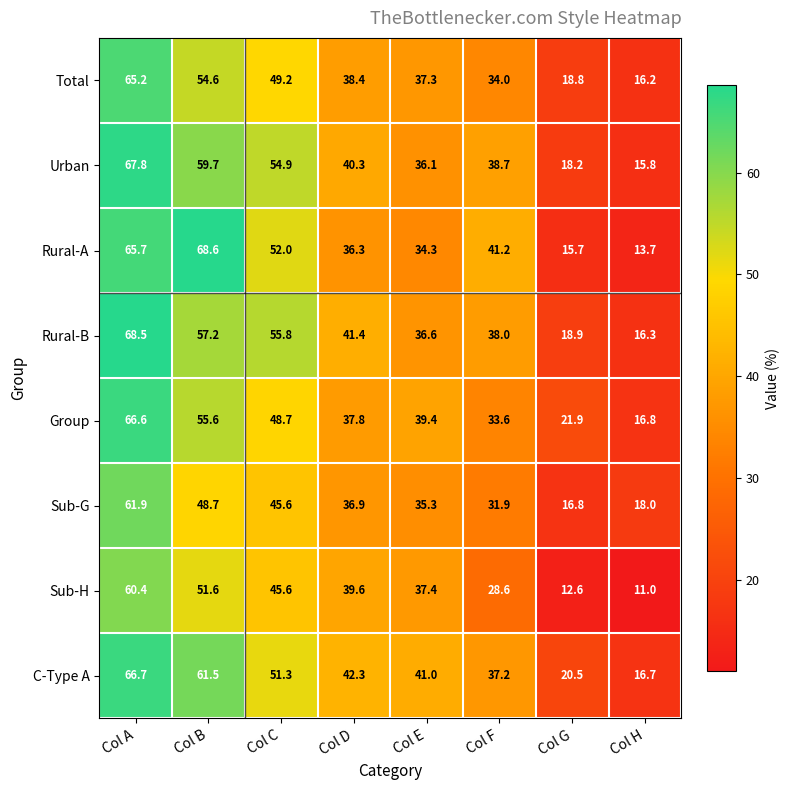

Which series changed the most between Col B and Col D?

Rural-A